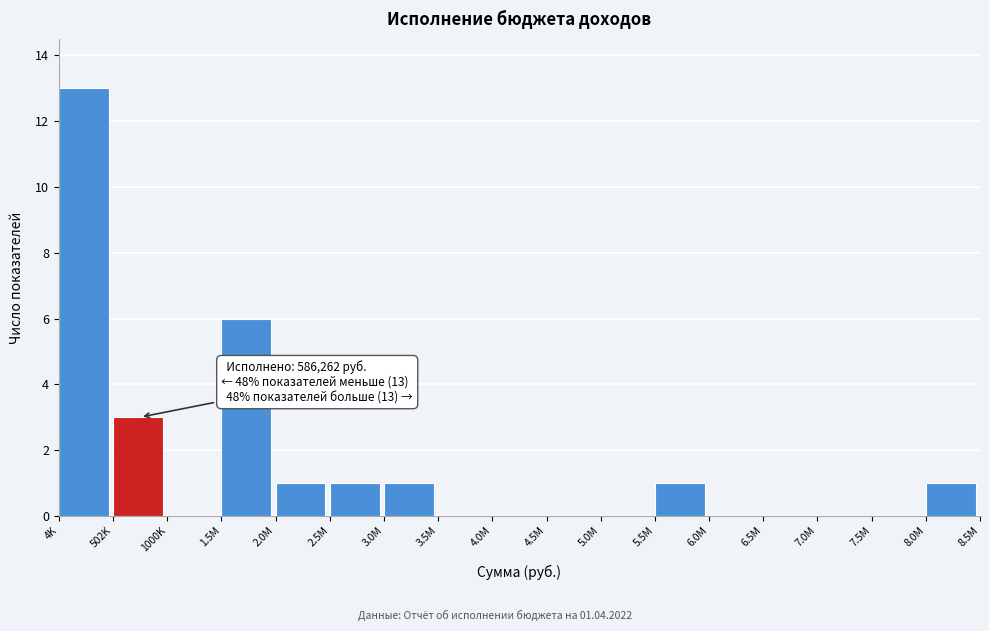

Reading left to right, what are all the values shown in this chart?

4K=13	502K=3	1000K=0	1.5M=6	2.0M=1	2.5M=1	3.0M=1	3.5M=0	4.0M=0	4.5M=0	5.0M=0	5.5M=1	6.0M=0	6.5M=0	7.0M=0	7.5M=0	8.0M=1